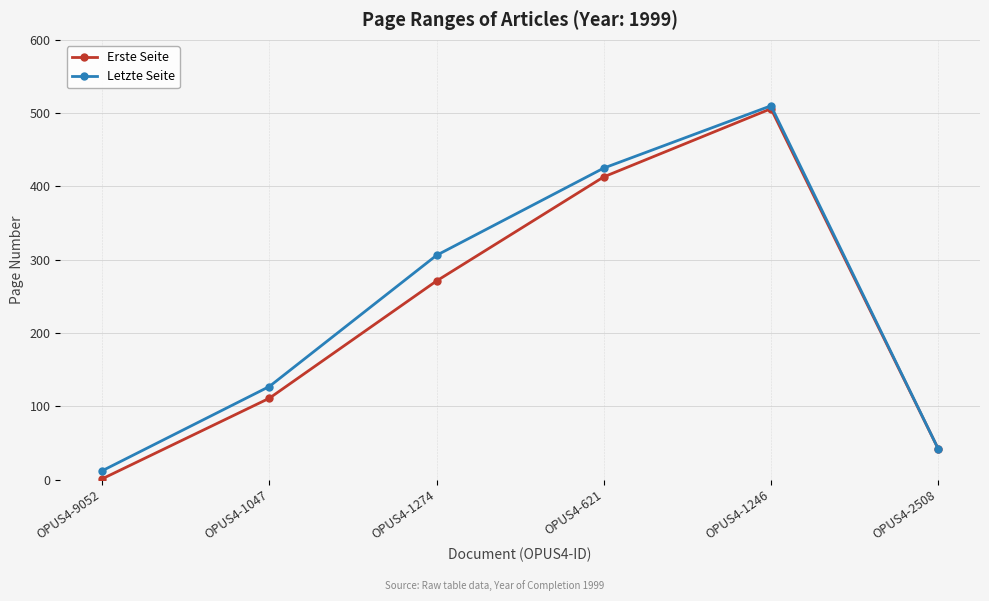

What are all the series names shown in the legend?

Erste Seite, Letzte Seite